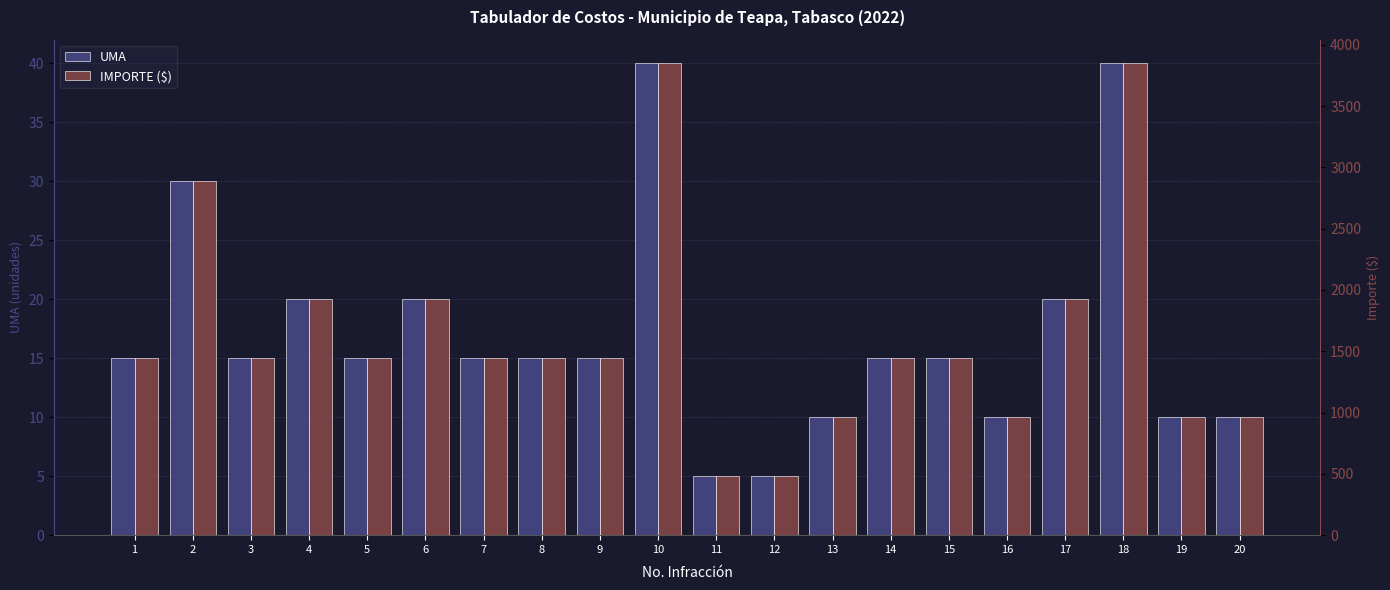

What is the spread (max minus min) of values at 14?

1428.3